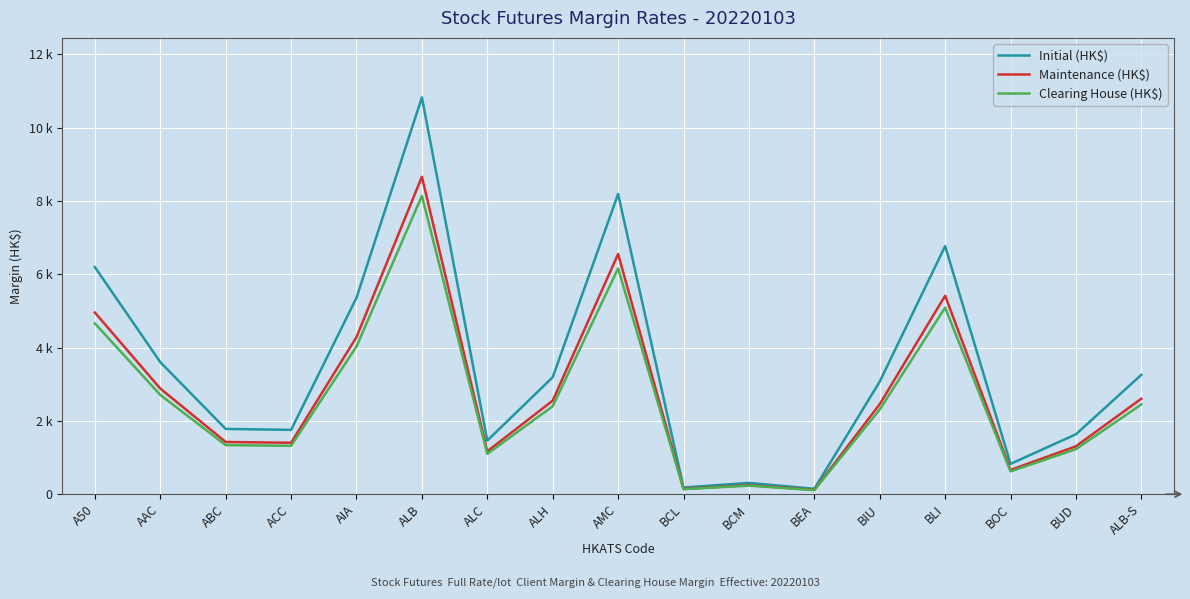

True or false: Maintenance (HK$) has more than 2 points higher than both neighbors.

True